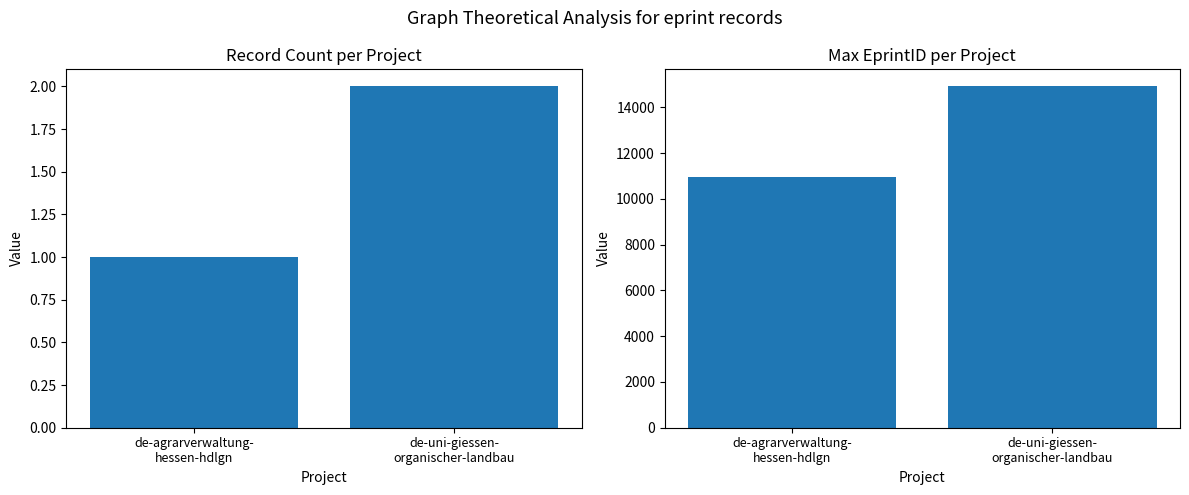

What are all the series names shown in the legend?

Count, Max EprintID